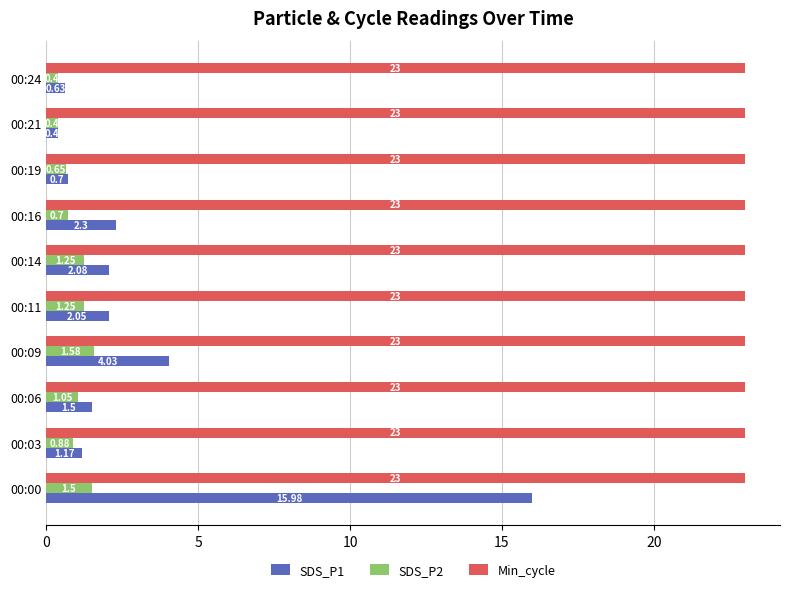

What are all the series names shown in the legend?

SDS_P1, SDS_P2, Min_cycle